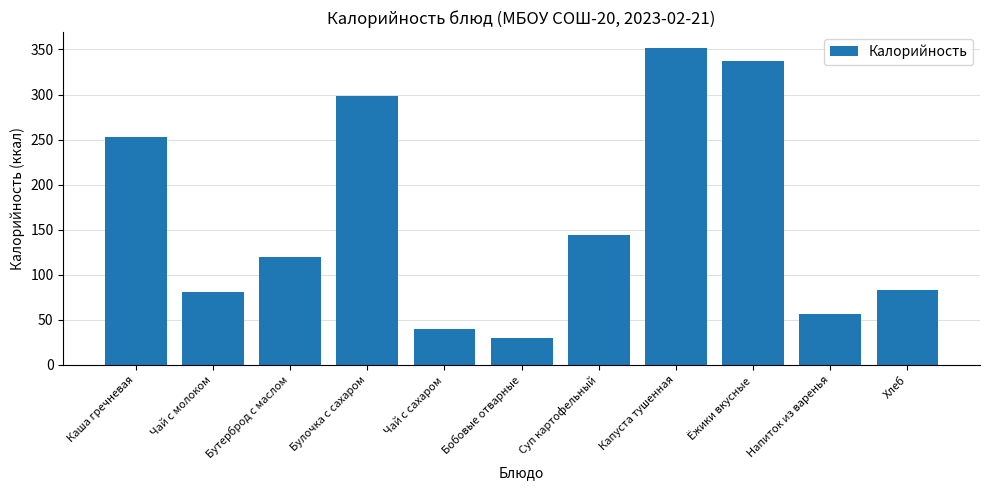

What position from the right is Суп картофельный?

5